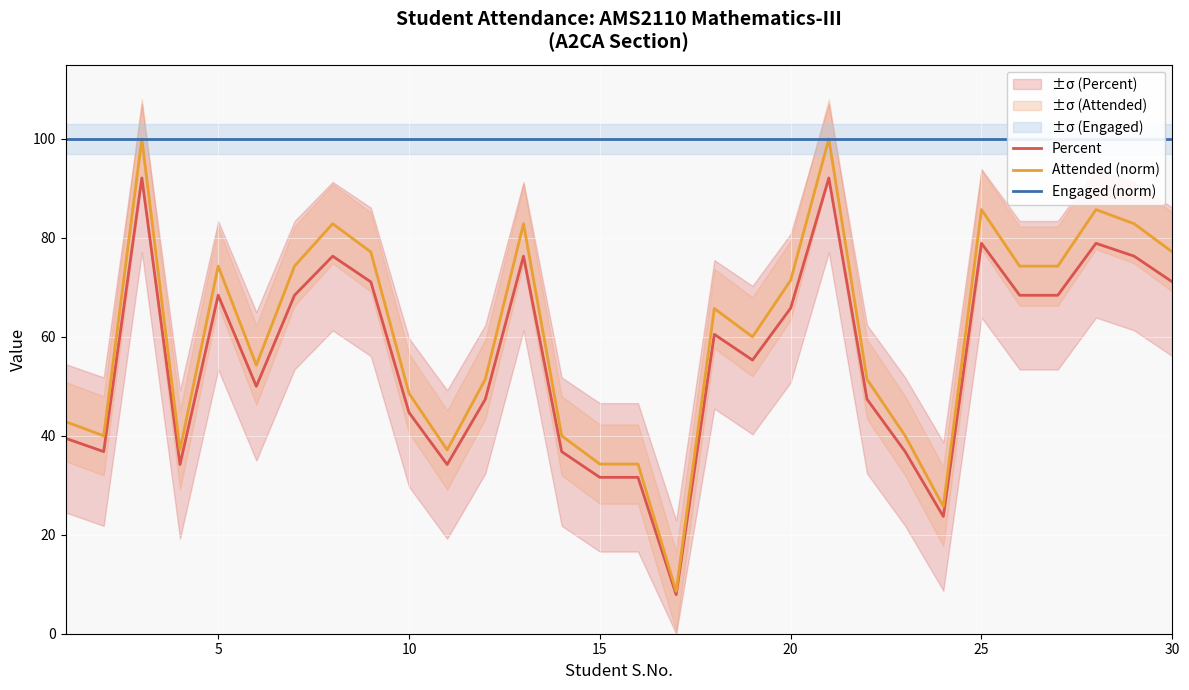

Which series has the widest spread of values?

Attended (norm)